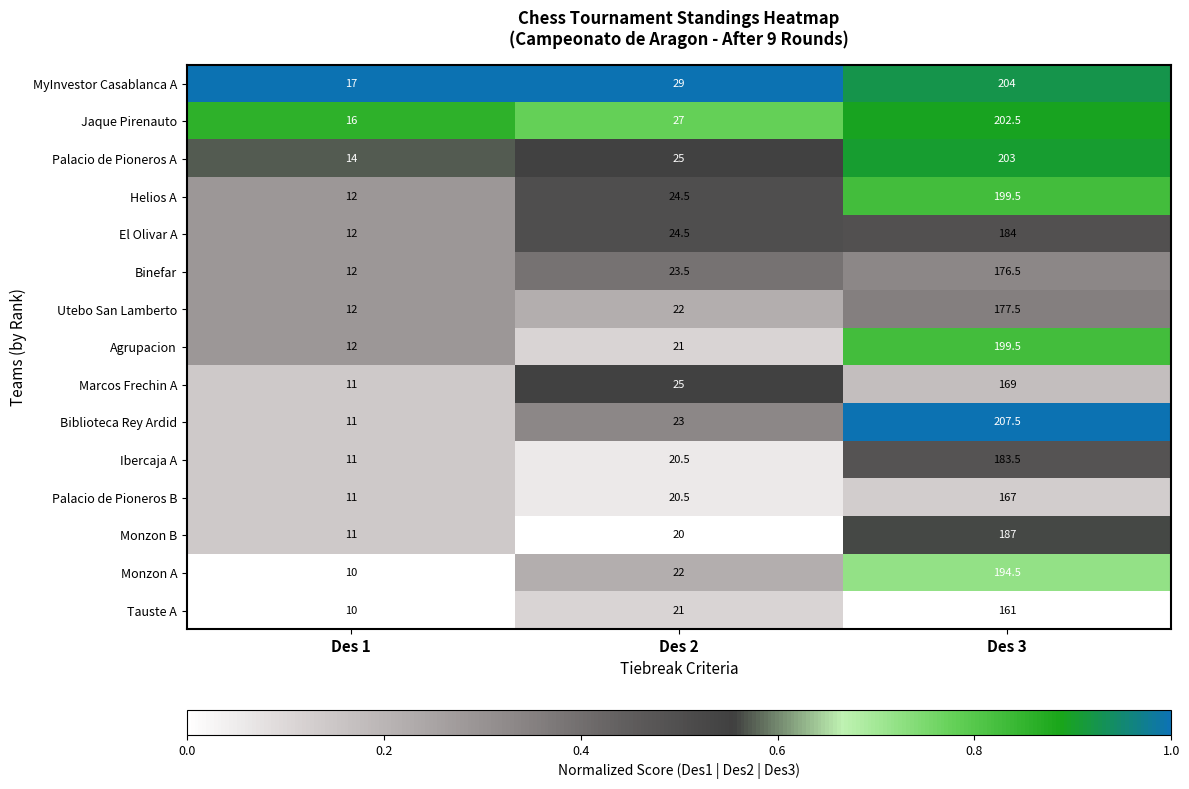

What value does the Tauste A series have at Des 2?

21.0